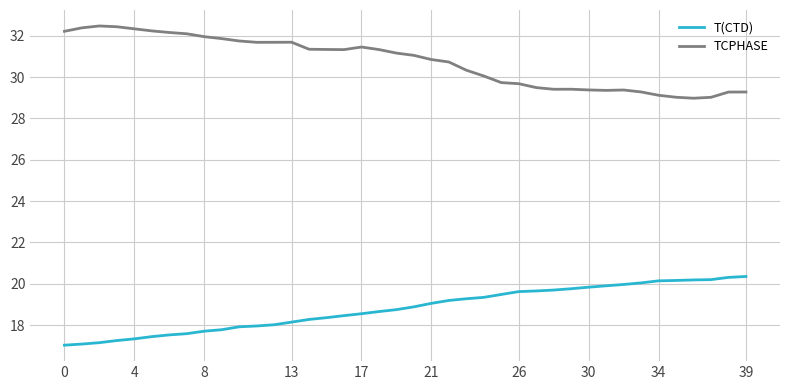

True or false: TCPHASE and T(CTD) cross at least once.

False